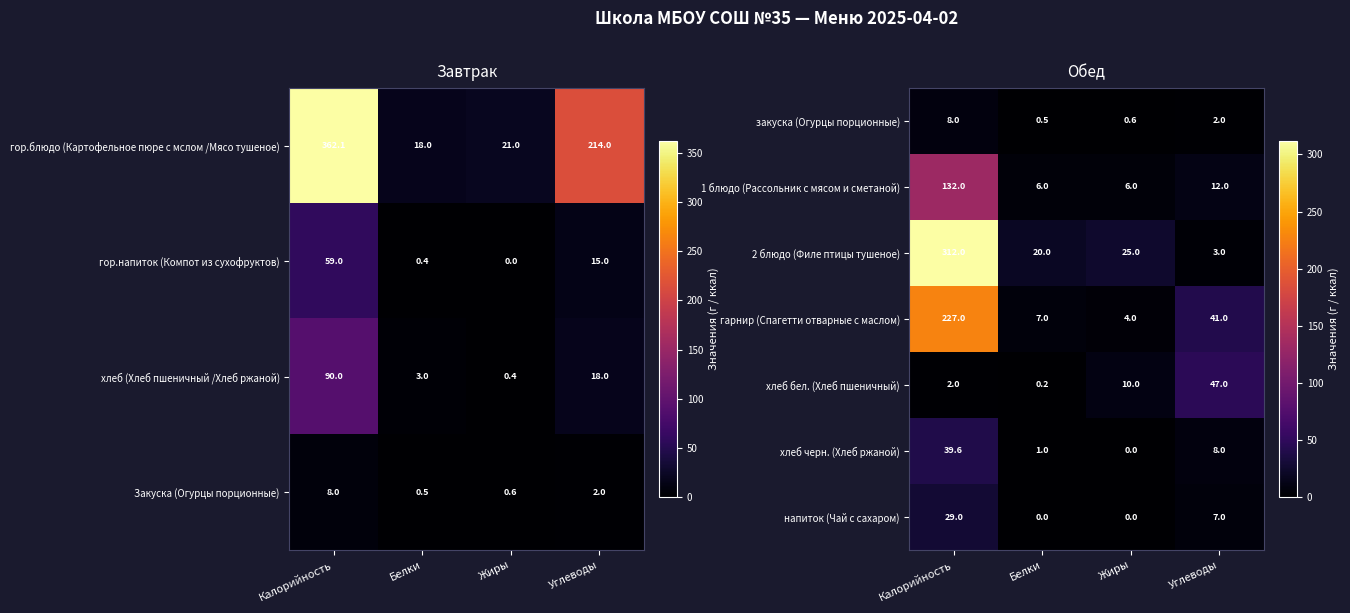

List the labels in order of гарнир (Спагетти отварные с маслом) value, largest first.

Калорийность, Углеводы, Белки, Жиры